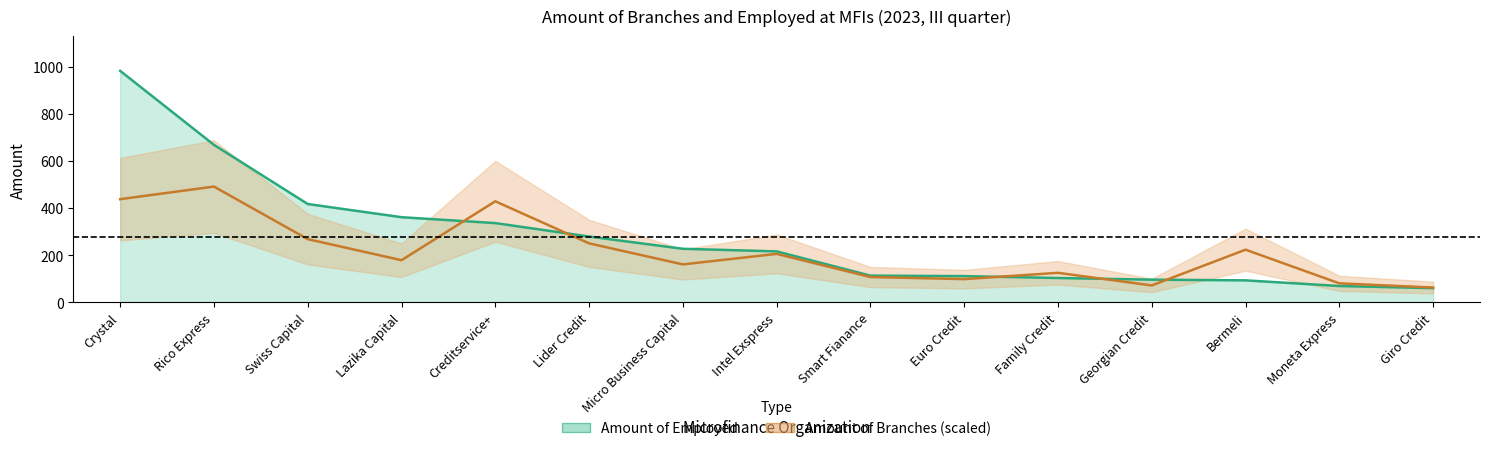

Rank the series by their average value, from lowest to highest.

Amount of Branches, Amount of Employed